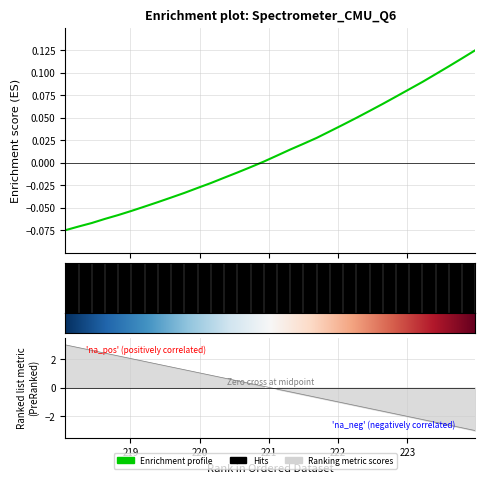

What is the greatest value displayed?

0.1